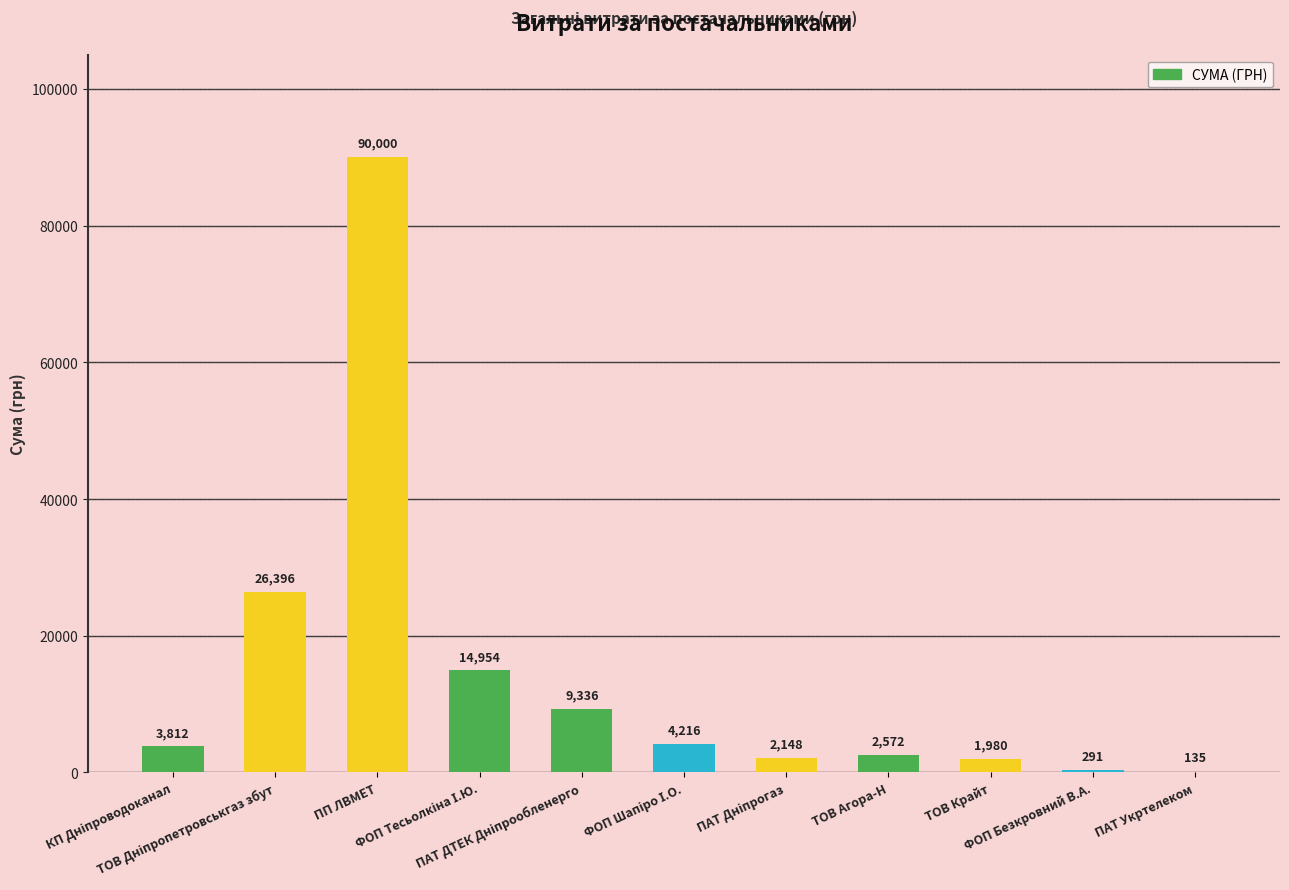

What is the average value?

14167.2